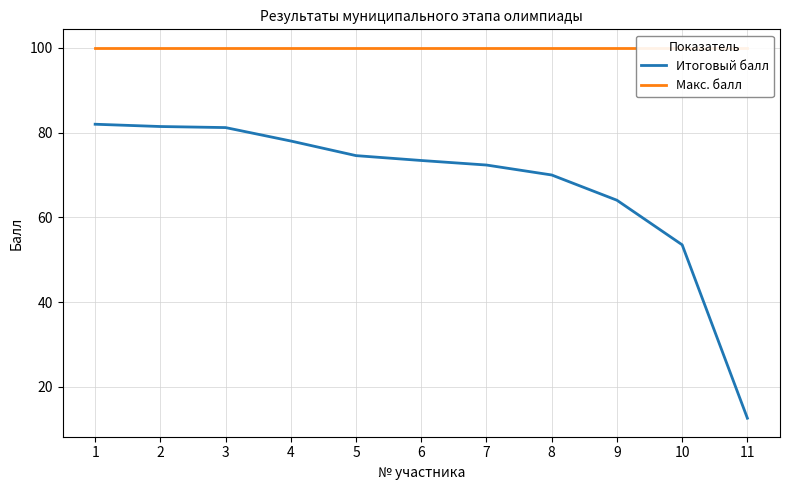

What is the smallest value displayed?

12.6